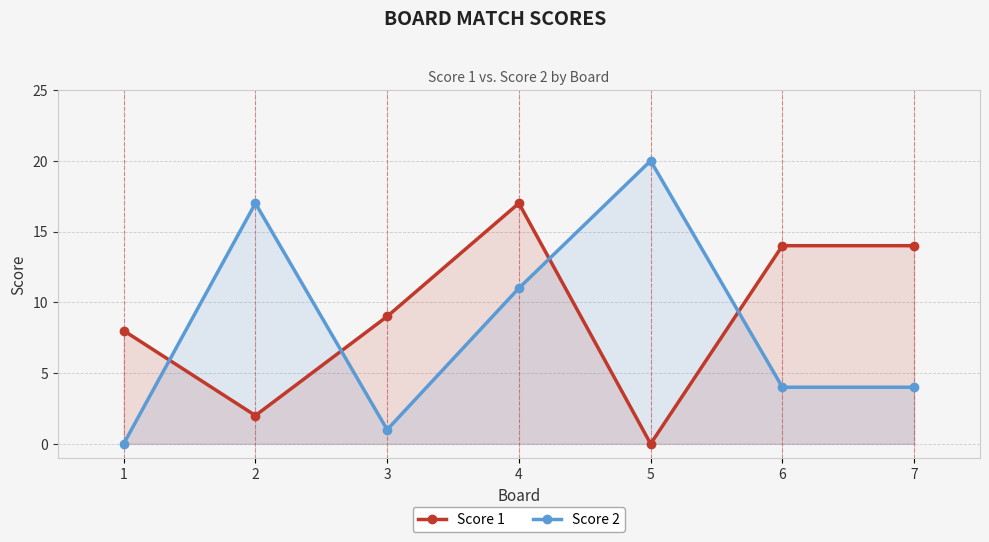

What is the difference between the maximum and minimum values in the Score 2 series?

20